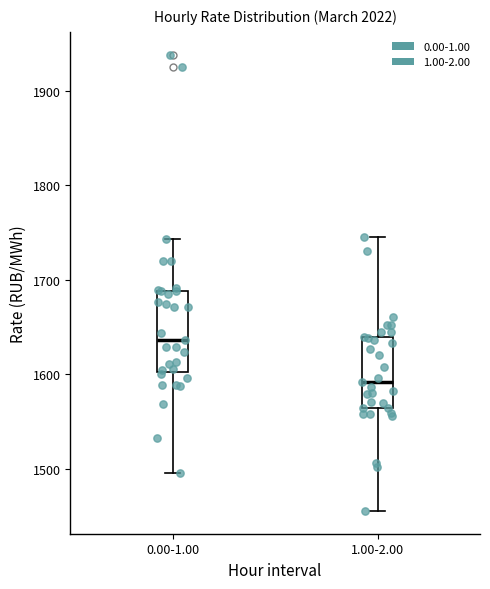

Which box has the highest median line?

0.00-1.00